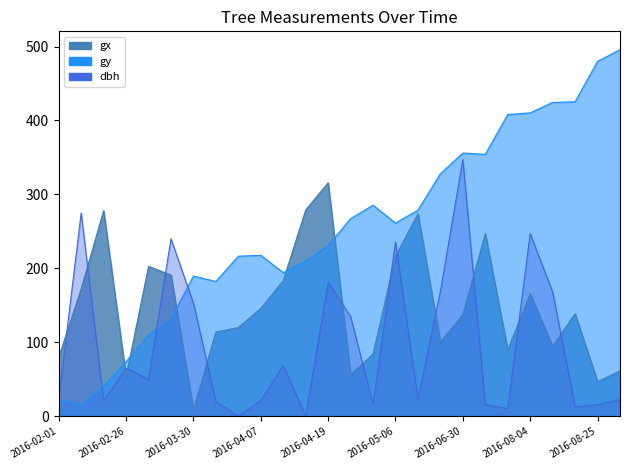

Is it true that gy equals 354.2 at 2016-07-11?

True